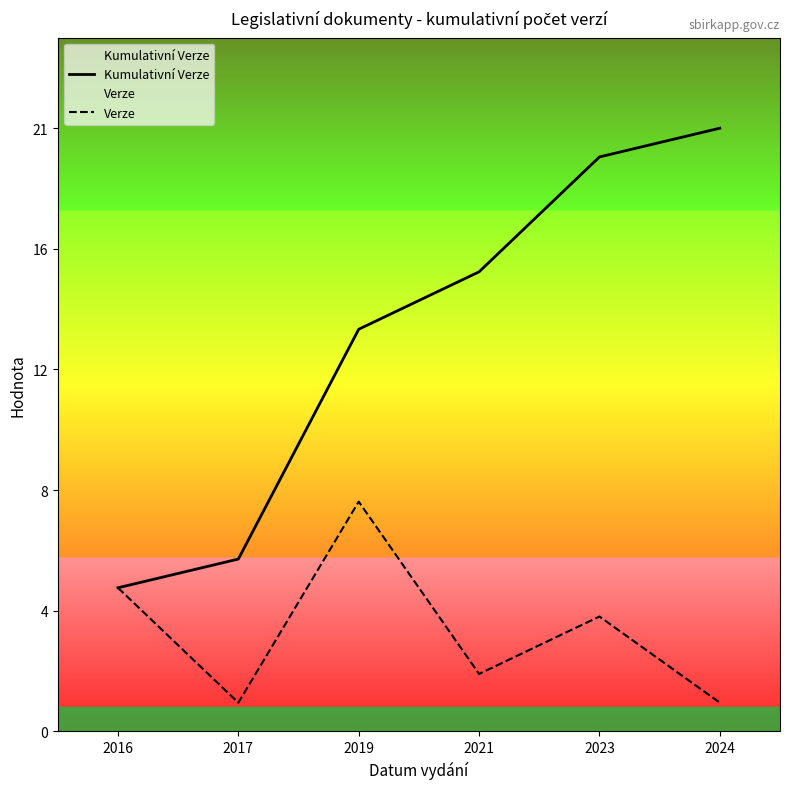

What is the minimum value for Verze?

1